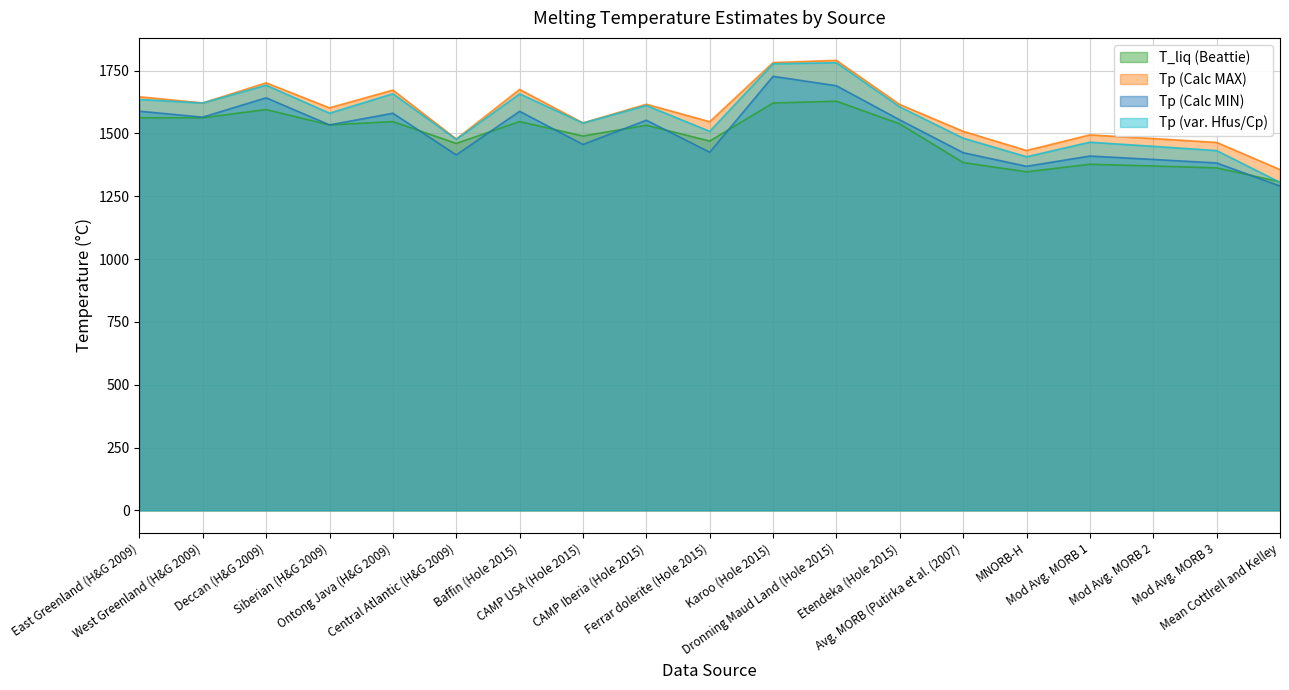

What position from the right is Dronning Maud Land (Hole 2015)?

8